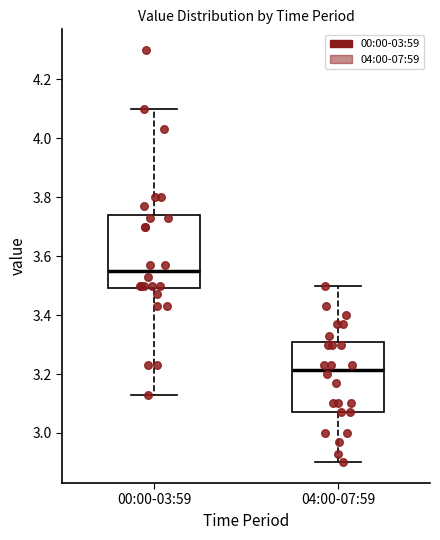

Reading left to right, transcribe this box plot: for each box, give where its median line is, the range the box spans, and where its two whiskers end, as read against the y-axis. The values are not printed on the chart, so give them approximately, as read against the axis.

00:00-03:59: median 3.56, box 3.50 to 3.74, whiskers 3.14 to 4.10
04:00-07:59: median 3.22, box 3.08 to 3.30, whiskers 2.90 to 3.50